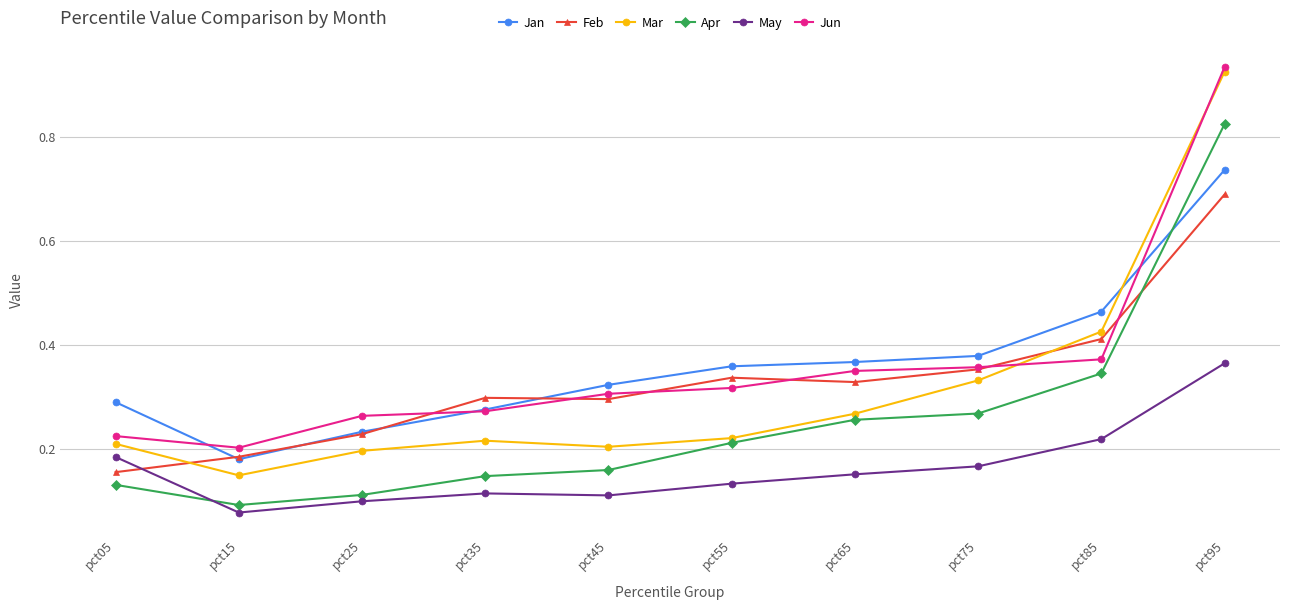

What is the sum of all Mar values?

3.2